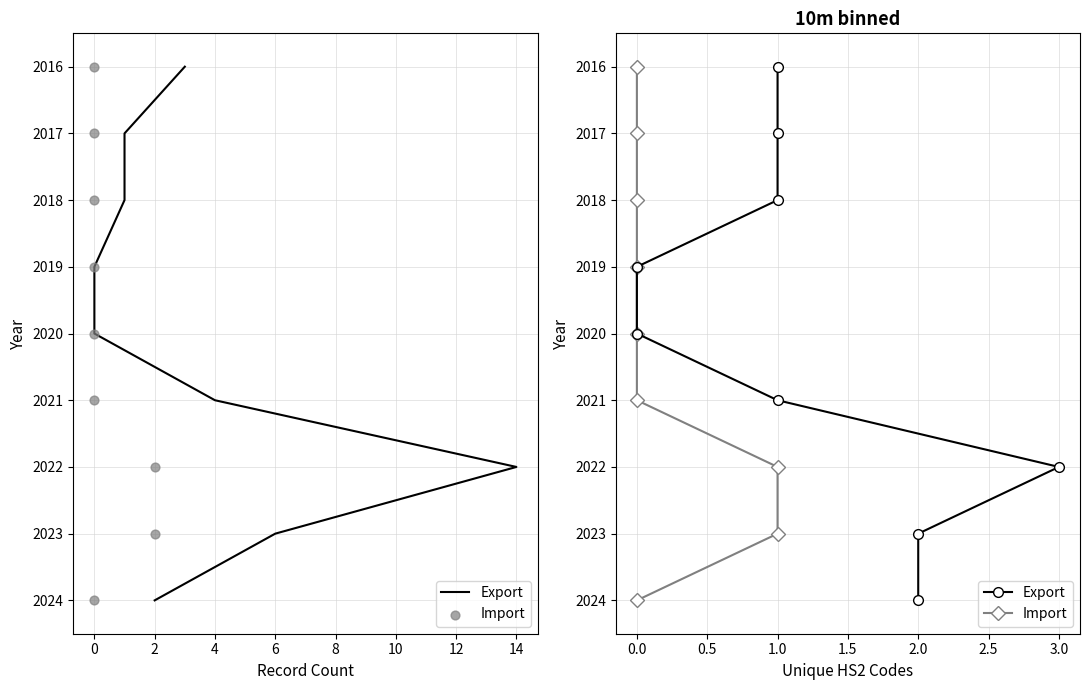

Which series reaches the maximum Y coordinate?

Export